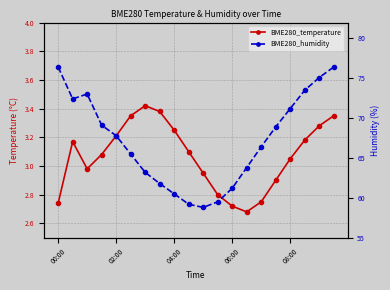

True or false: BME280_temperature and BME280_humidity cross at least once.

False